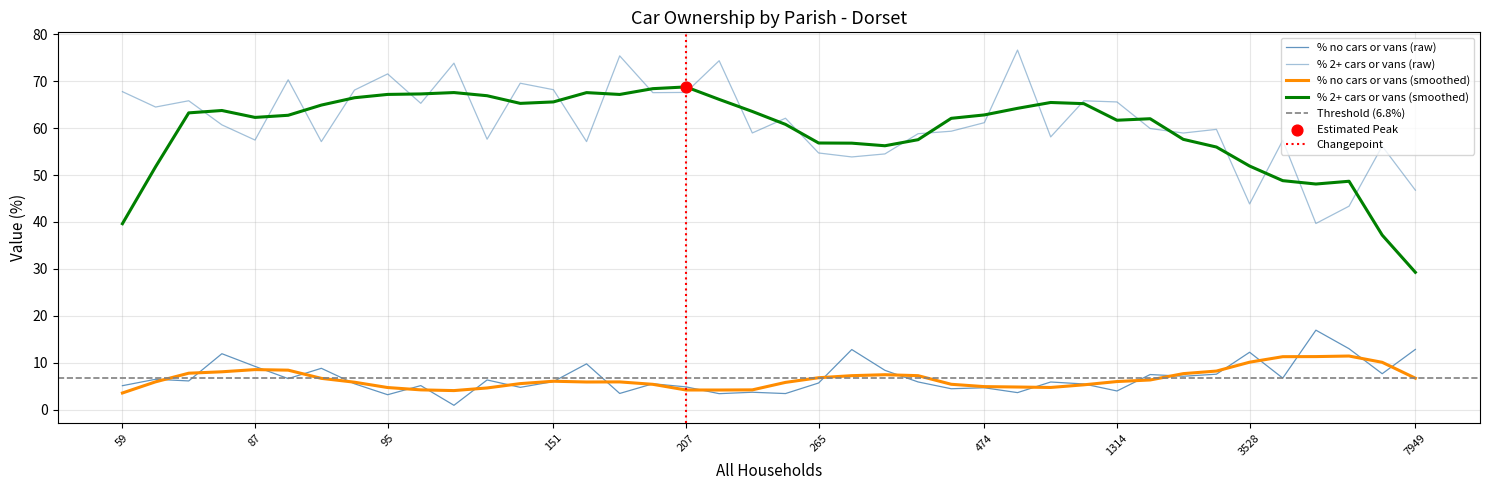

Which series reaches the maximum Y coordinate?

% 2 or more cars or vans in a household